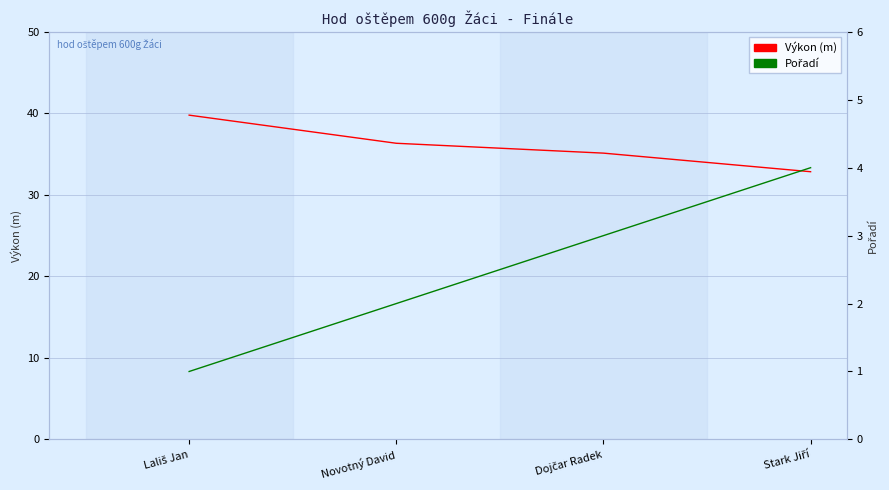

Where is Výkon (m) nearest to the value 36?

Novotný David